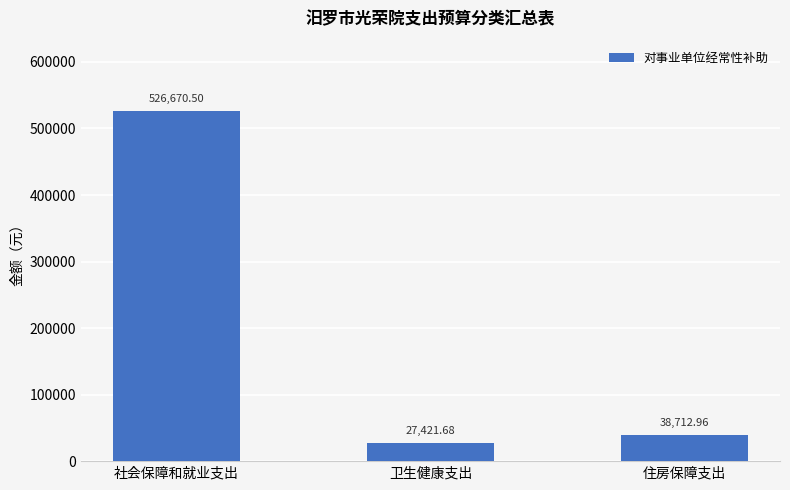

Where is the data nearest to the value 277046?

住房保障支出